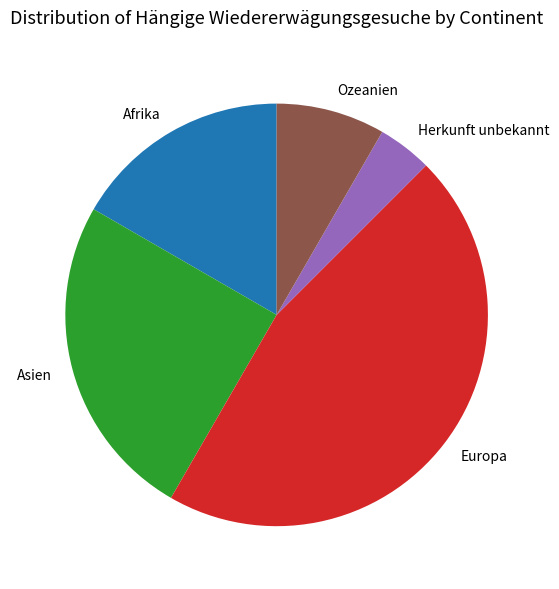

Approximately how many times larger is the value at Ozeanien compared to Afrika?

0.5